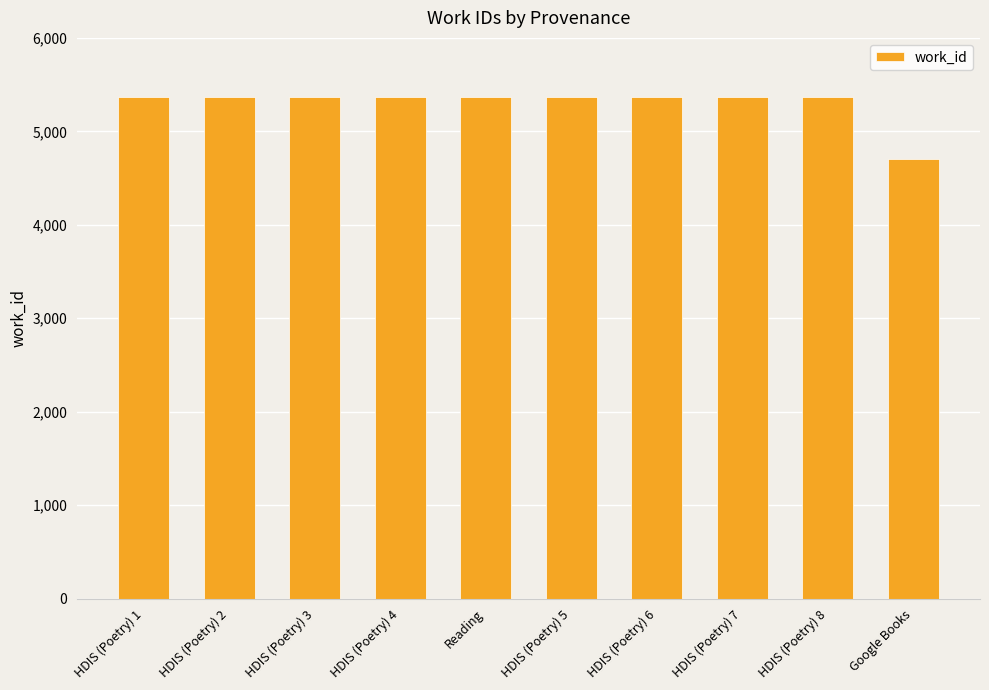

Reading left to right, list all the values displayed in this chart.

5366	5366	5366	5366	5366	5366	5366	5366	5366	4702